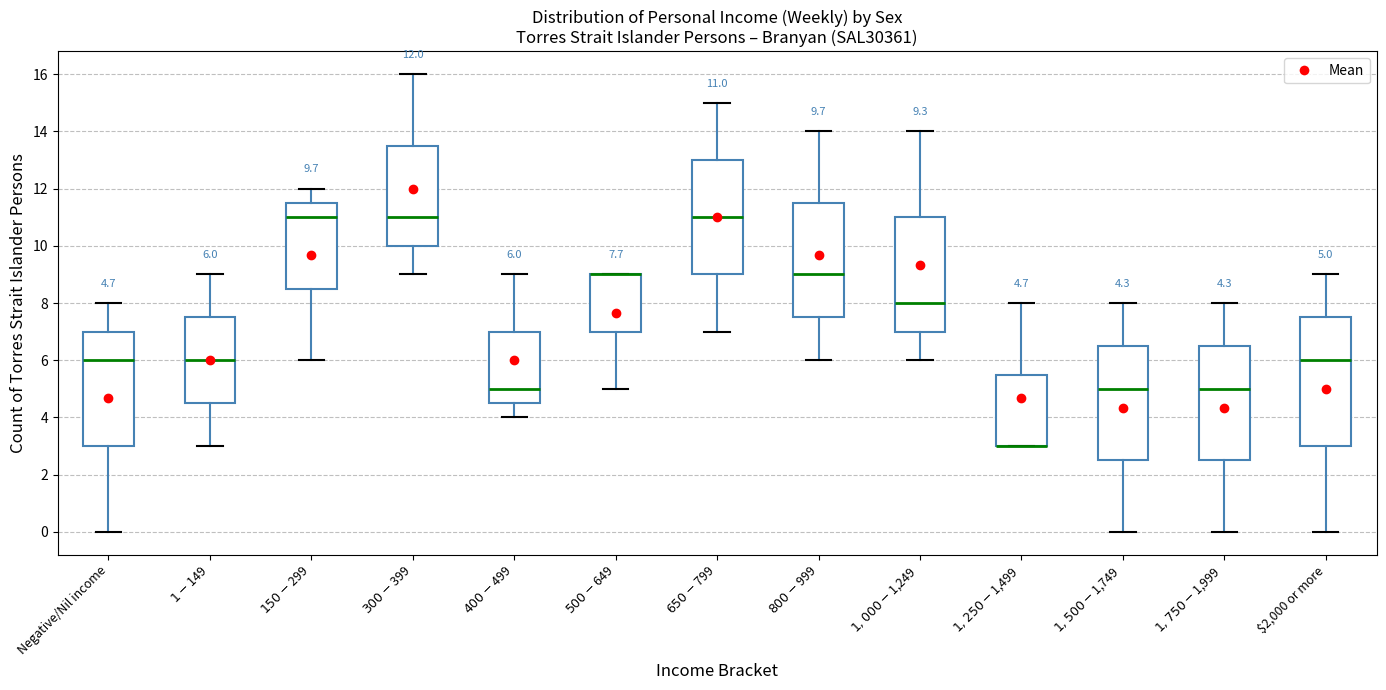

Comparing the boxes themselves (not the whiskers), which one is the tallest?

$2,000 or more